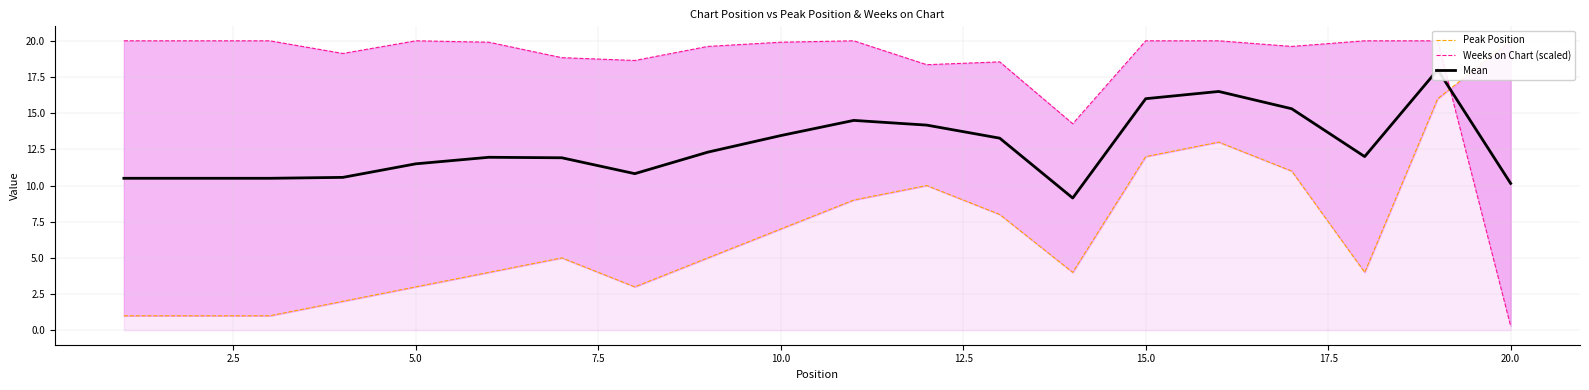

What is the spread (max minus min) of values at 2.5?

19.0